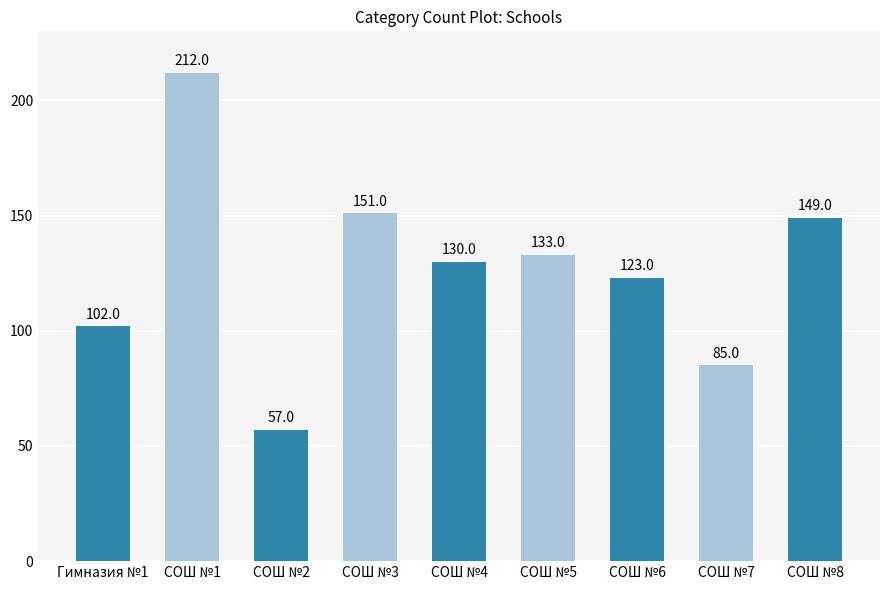

What is the smallest value displayed?

57